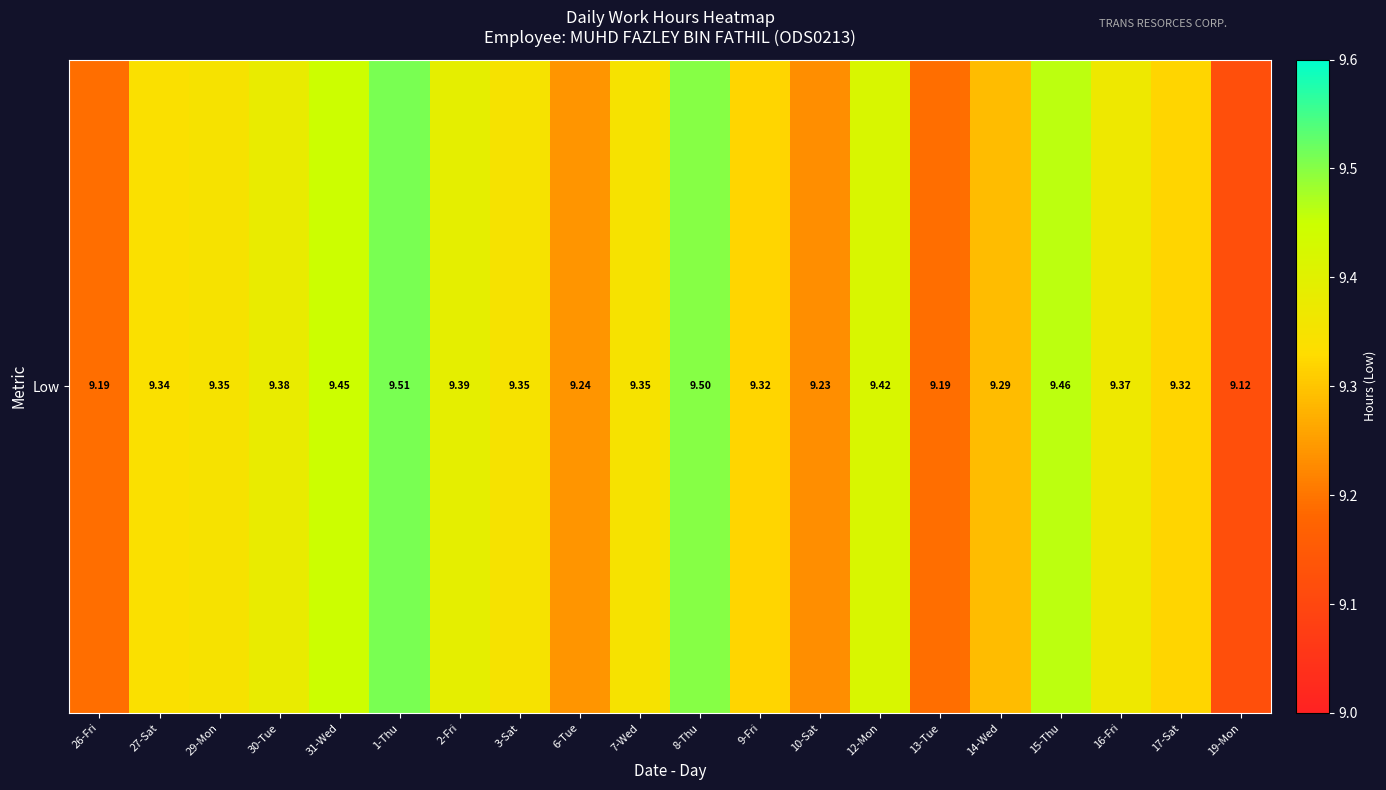

True or false: the data shows 12.9 at 2-Fri.

False